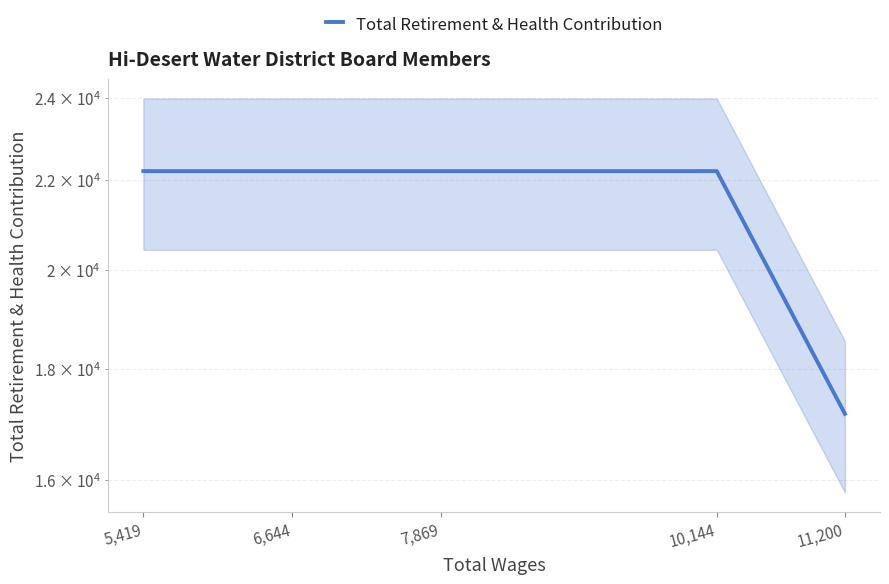

The chart shows a value of 38340 at 7,869. True or false?

False